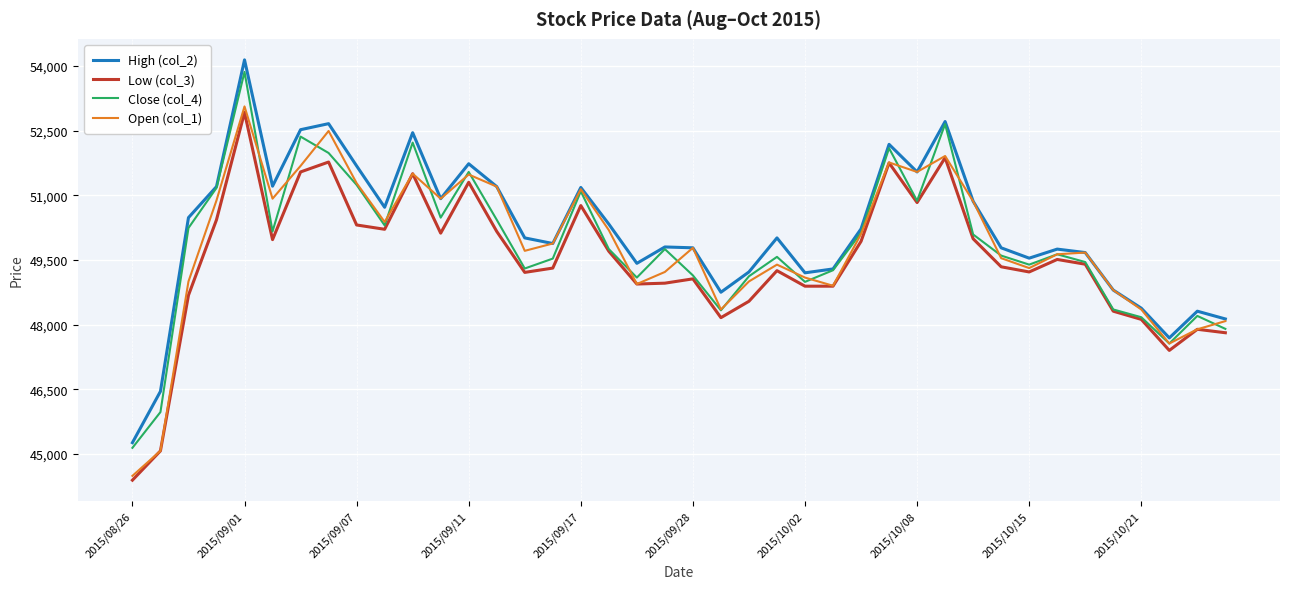

How many interior local valleys does the Close (col_4) series have?

10